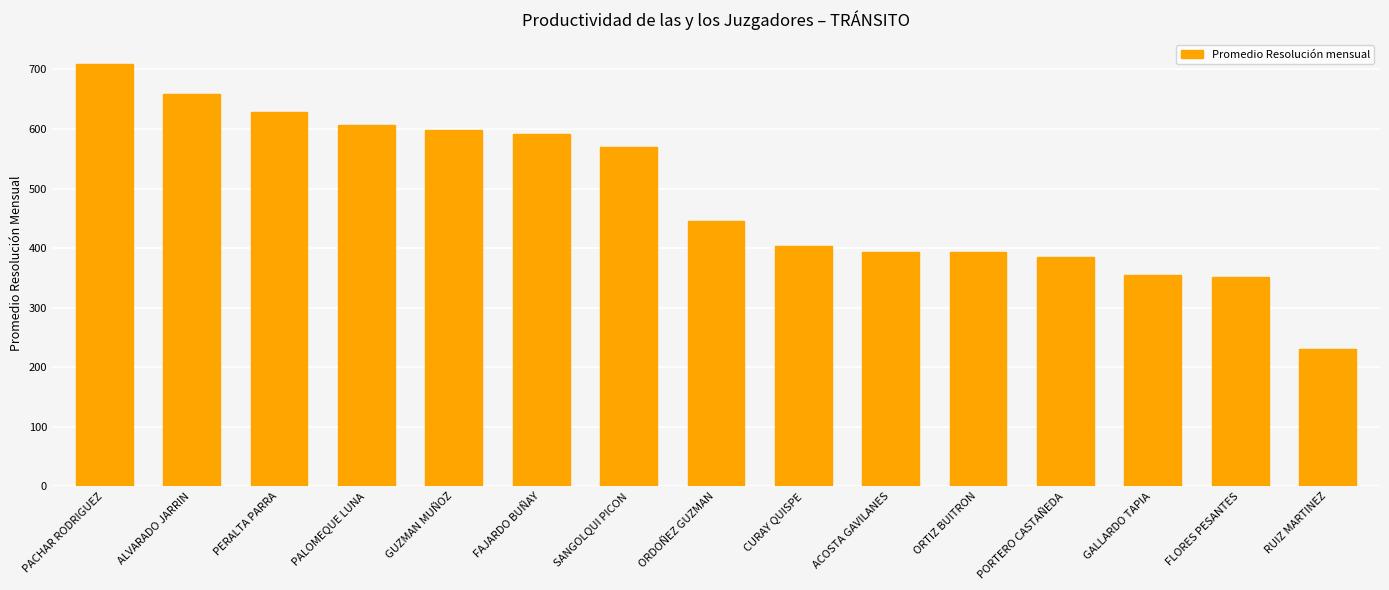

Count the number of data series in this chart.

1